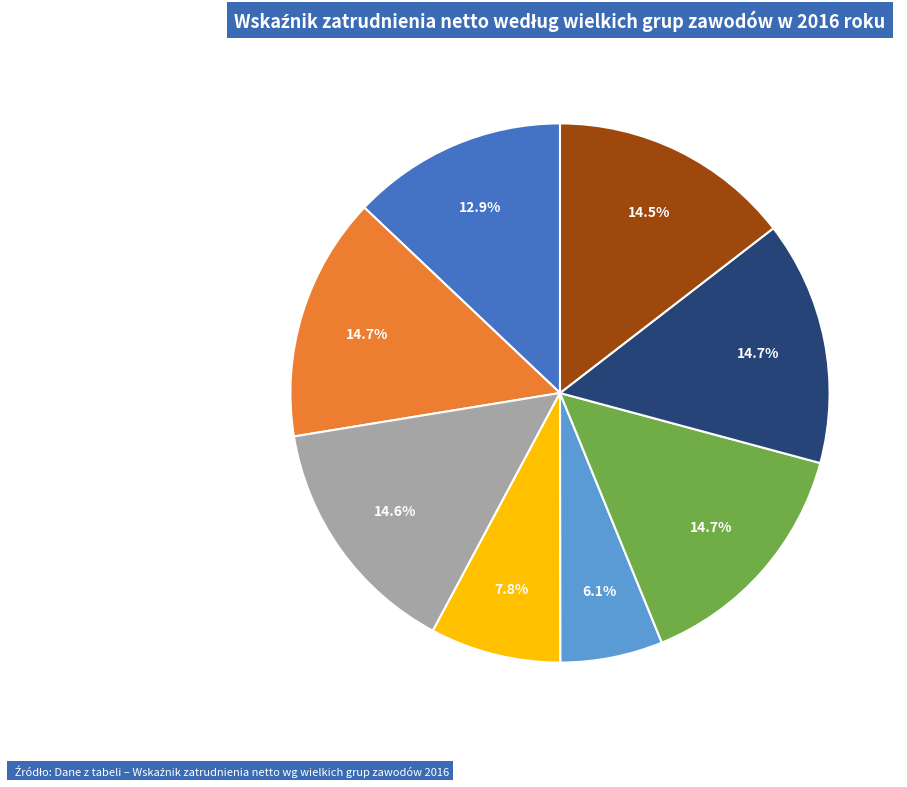

Is there any slice that represents more than half of the pie?

No